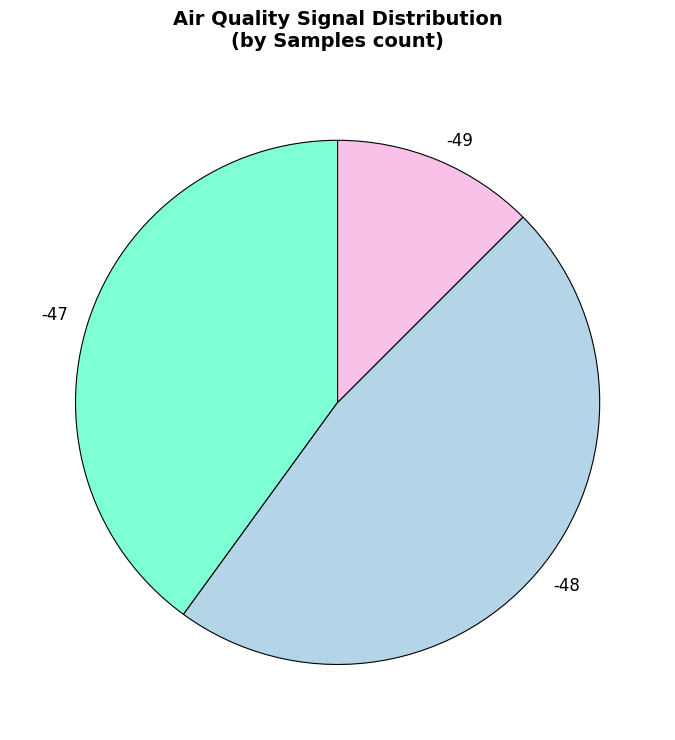

Does -49 account for over 50% of the chart?

No